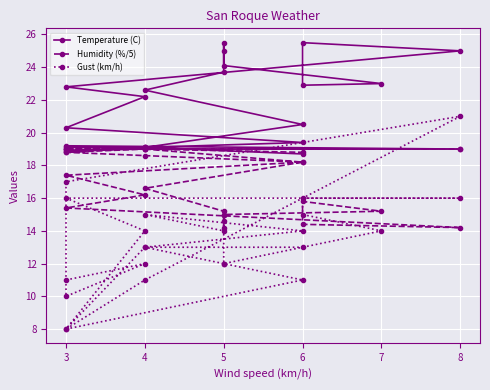

Where do Humidity (%/5) and Temperature (C) first cross each other?

4 and 3